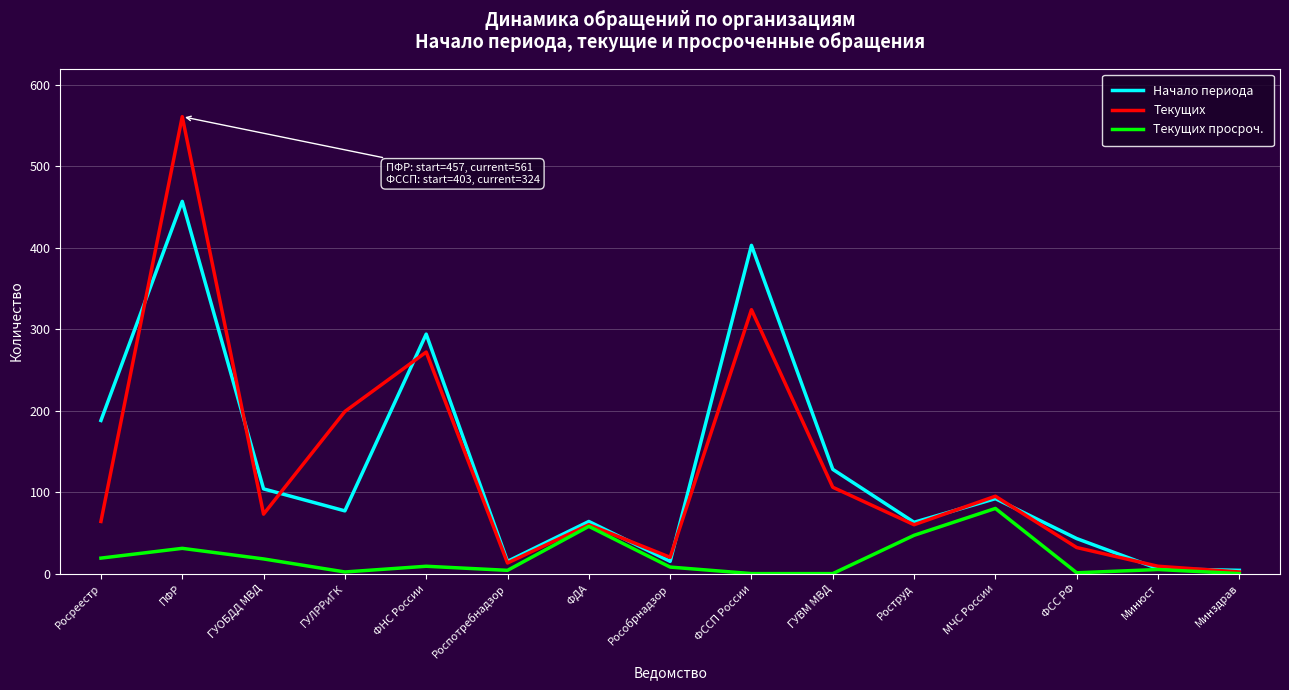

The value of Начало периода at ФНС России is 294. True or false?

True